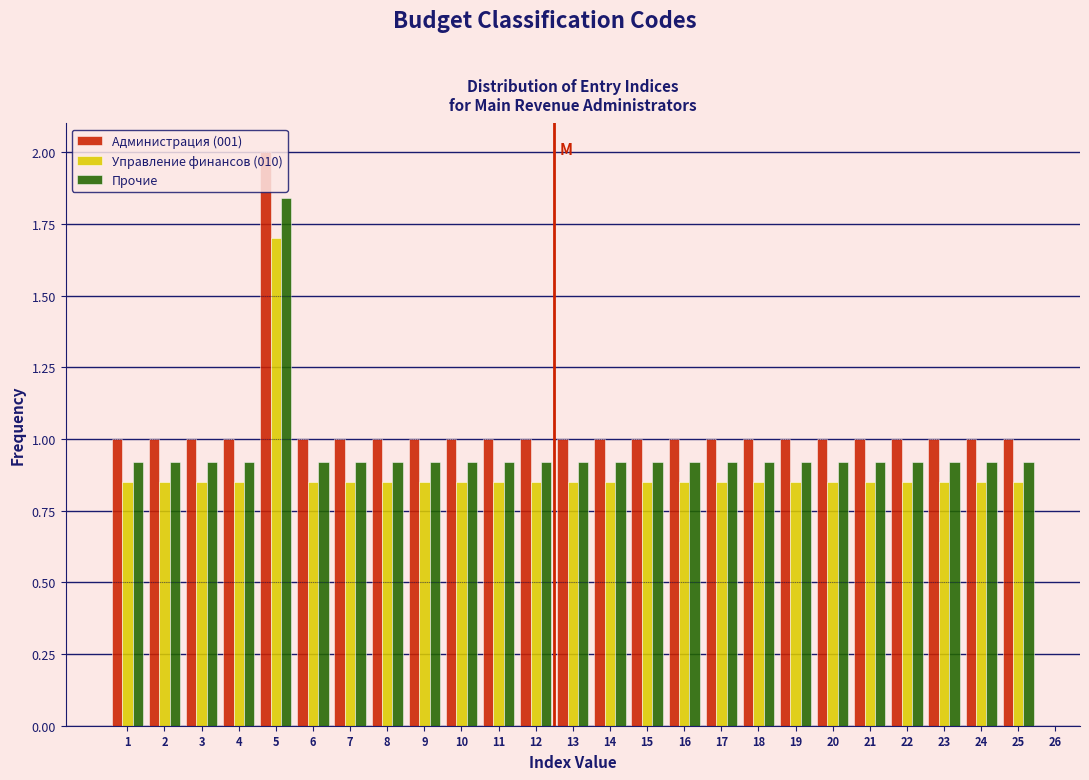

List the series in order of their peak value, highest first.

Администрация (001), Прочие, Управление финансов (010)